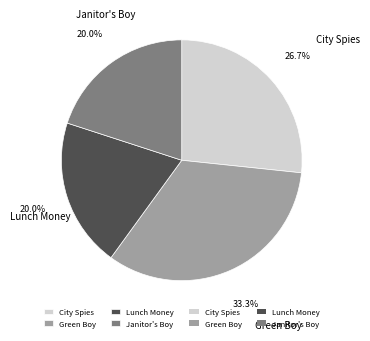

What is the ratio of the value at City Spies to the value at Lunch Money?

1.3